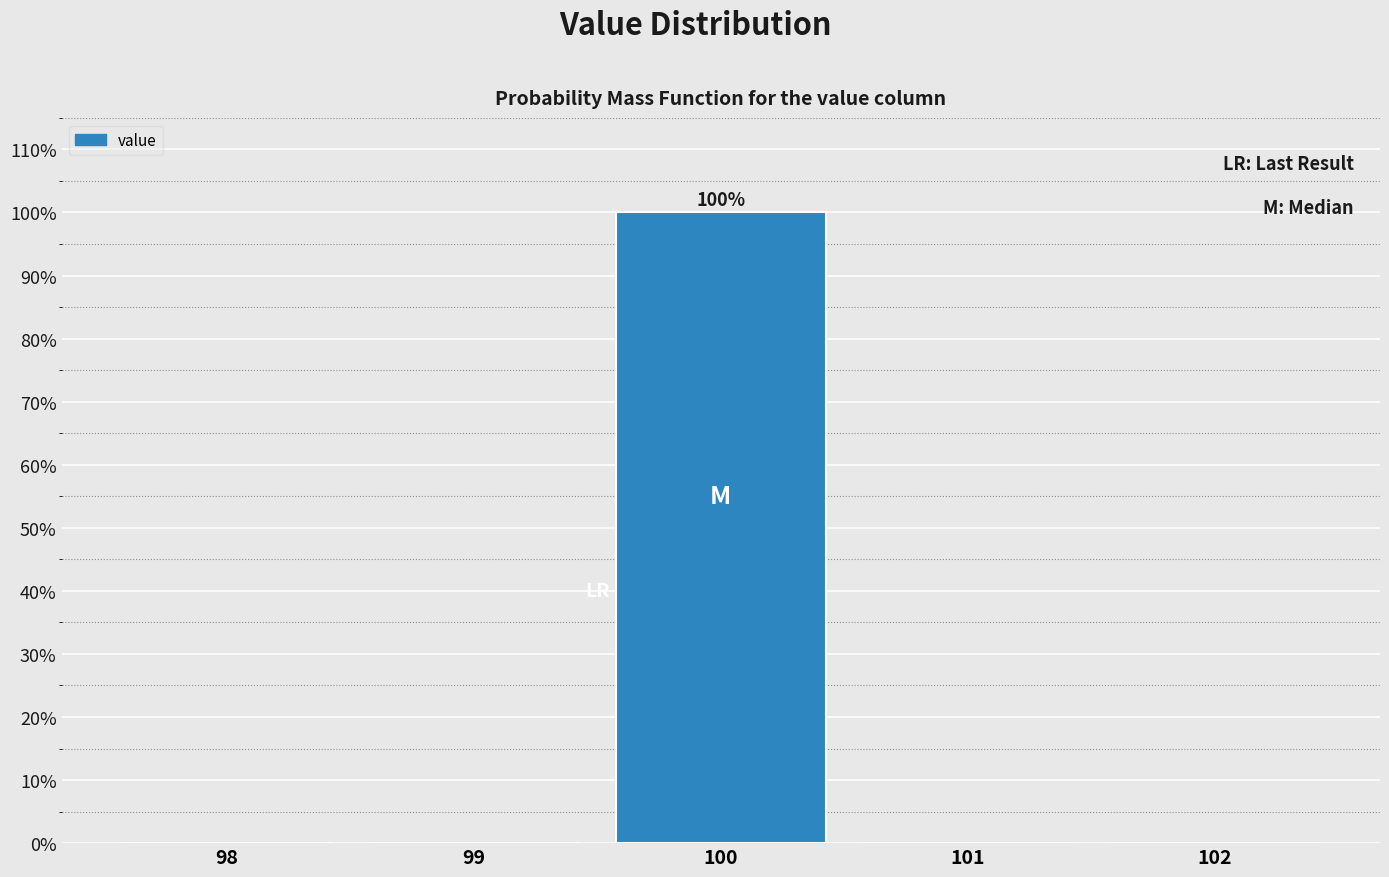

Reading right to left, transcribe all the data shown in this chart.

102=0	101=0	100=100	99=0	98=0